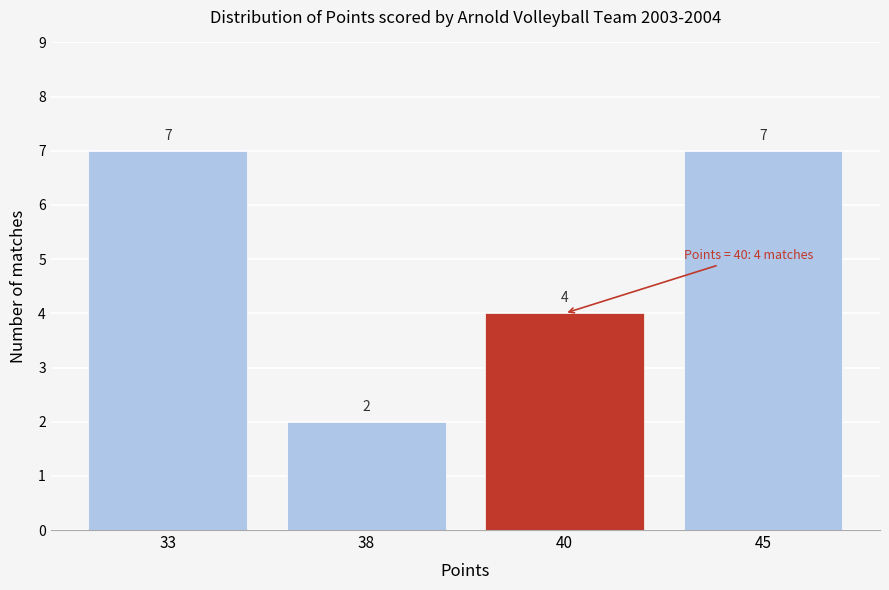

Reading left to right, transcribe all the data shown in this chart.

33=7	38=2	40=4	45=7